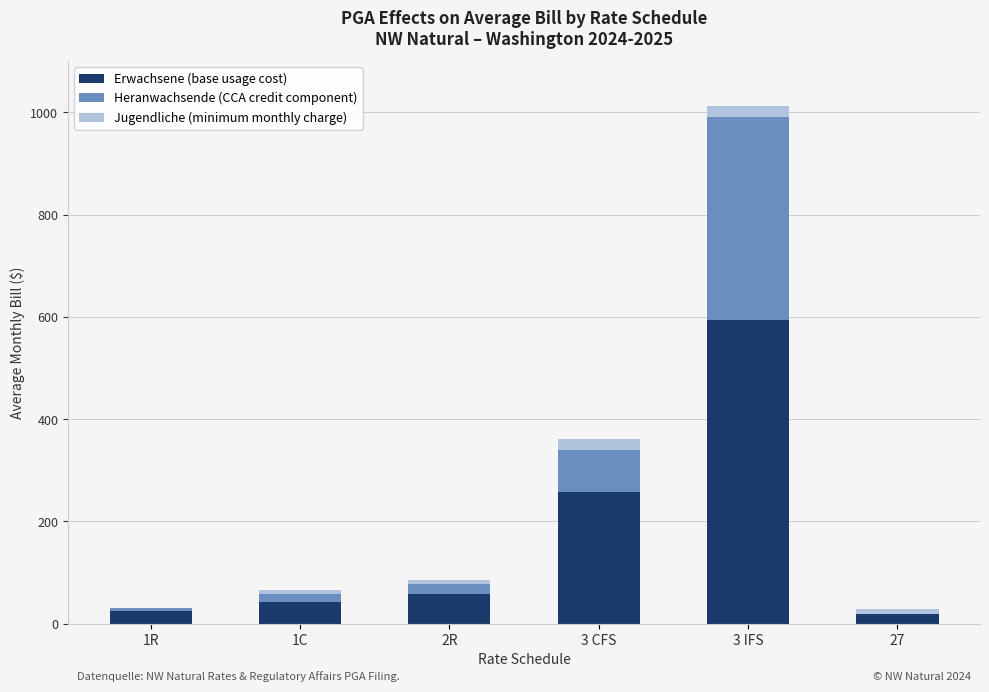

What is the sum of all Erwachsene (base usage cost) values?

996.8